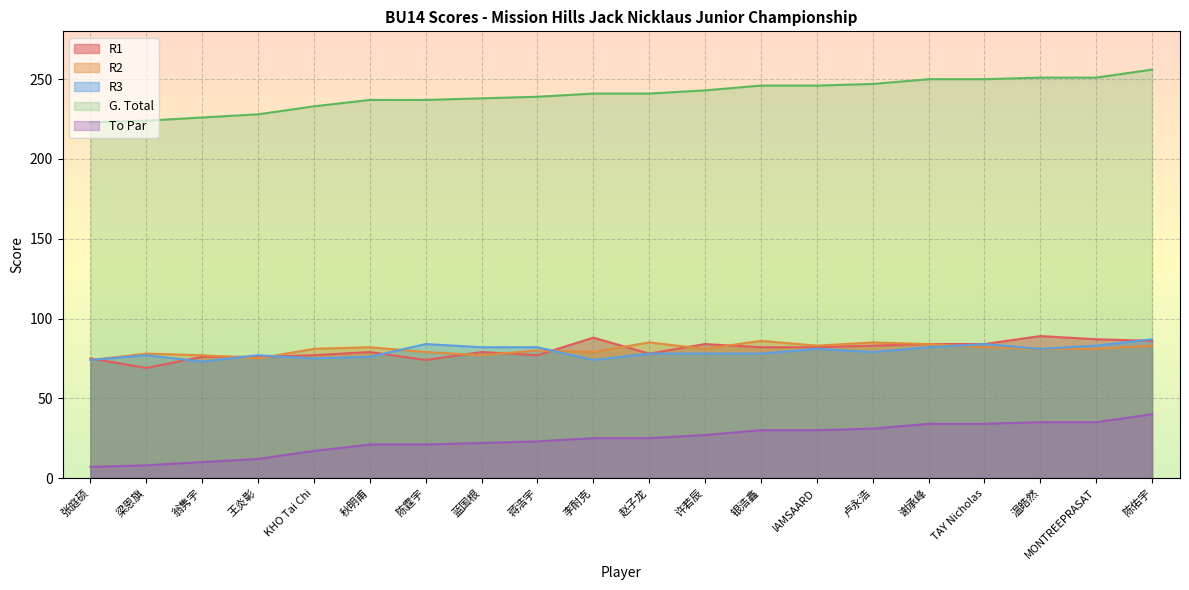

Reading left to right, transcribe all the data shown in this chart.

R1: 75	69	76	76	77	79	74	79	77	88	78	84	82	82	83	84	84	89	87	86
R2: 74	78	77	75	81	82	79	77	80	79	85	81	86	83	85	84	82	81	81	83
R3: 74	77	73	77	75	76	84	82	82	74	78	78	78	81	79	82	84	81	83	87
G. Total: 223	224	226	228	233	237	237	238	239	241	241	243	246	246	247	250	250	251	251	256
To Par: 7	8	10	12	17	21	21	22	23	25	25	27	30	30	31	34	34	35	35	40